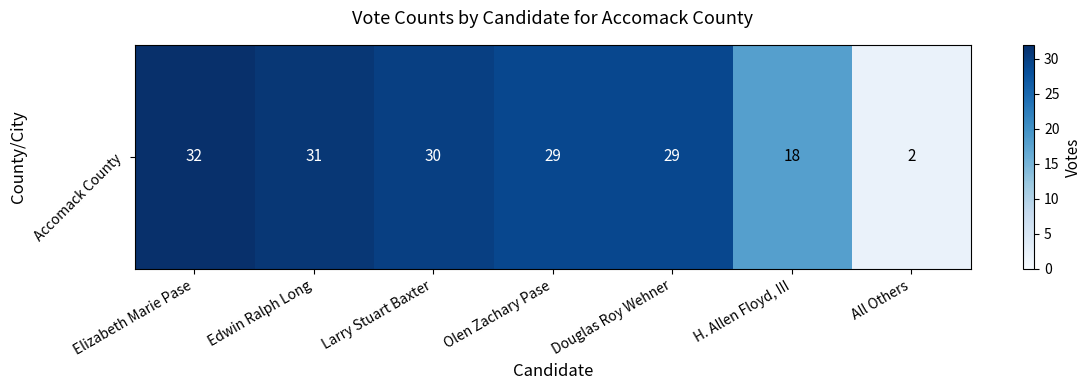

Reading left to right, extract all data points from this chart.

Elizabeth Marie Pase=32	Edwin Ralph Long=31	Larry Stuart Baxter=30	Olen Zachary Pase=29	Douglas Roy Wehner=29	H. Allen Floyd, III=18	All Others=2